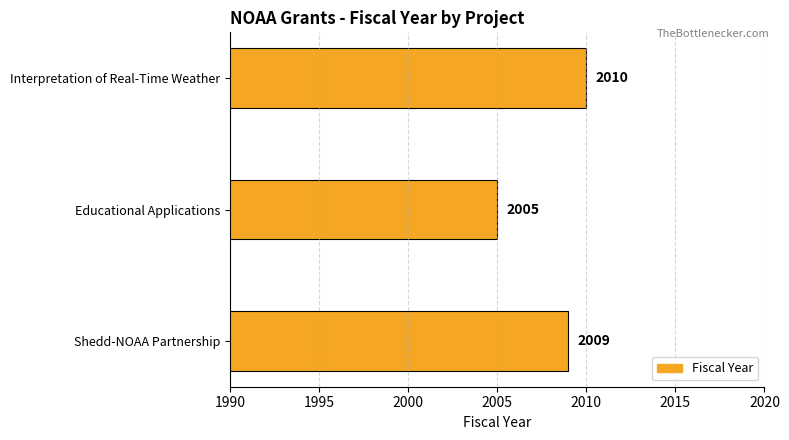

What is the minimum value shown in the chart?

2005